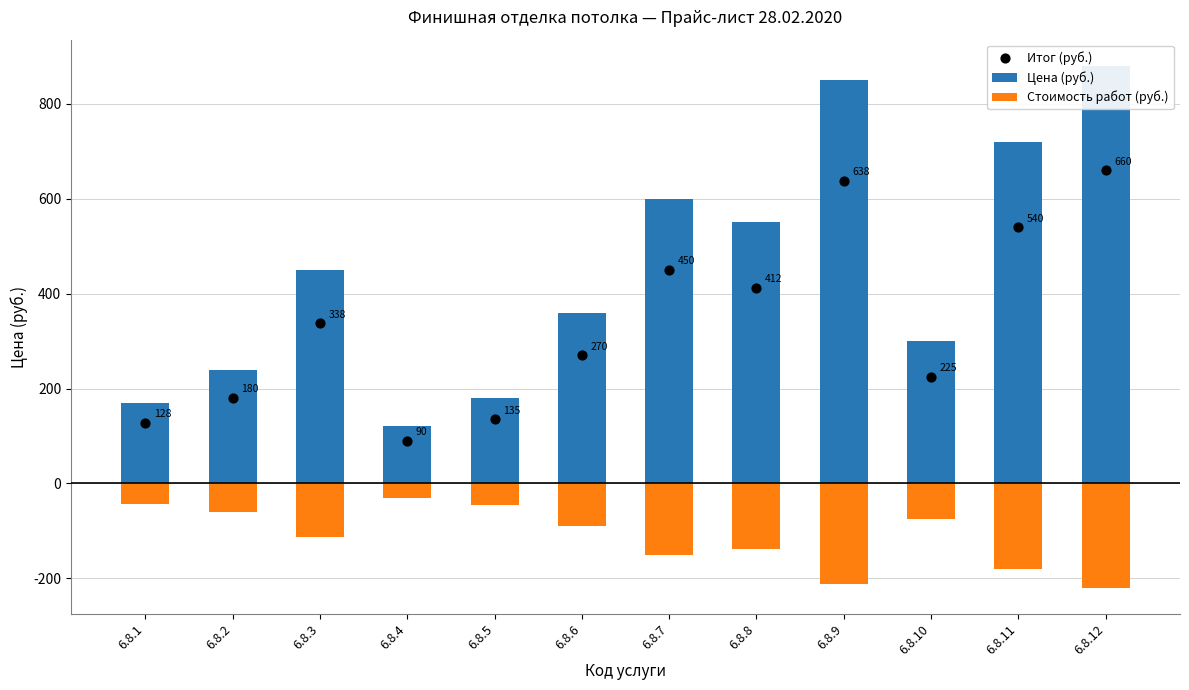

Which series has the widest spread of Y values?

Цена (руб.)